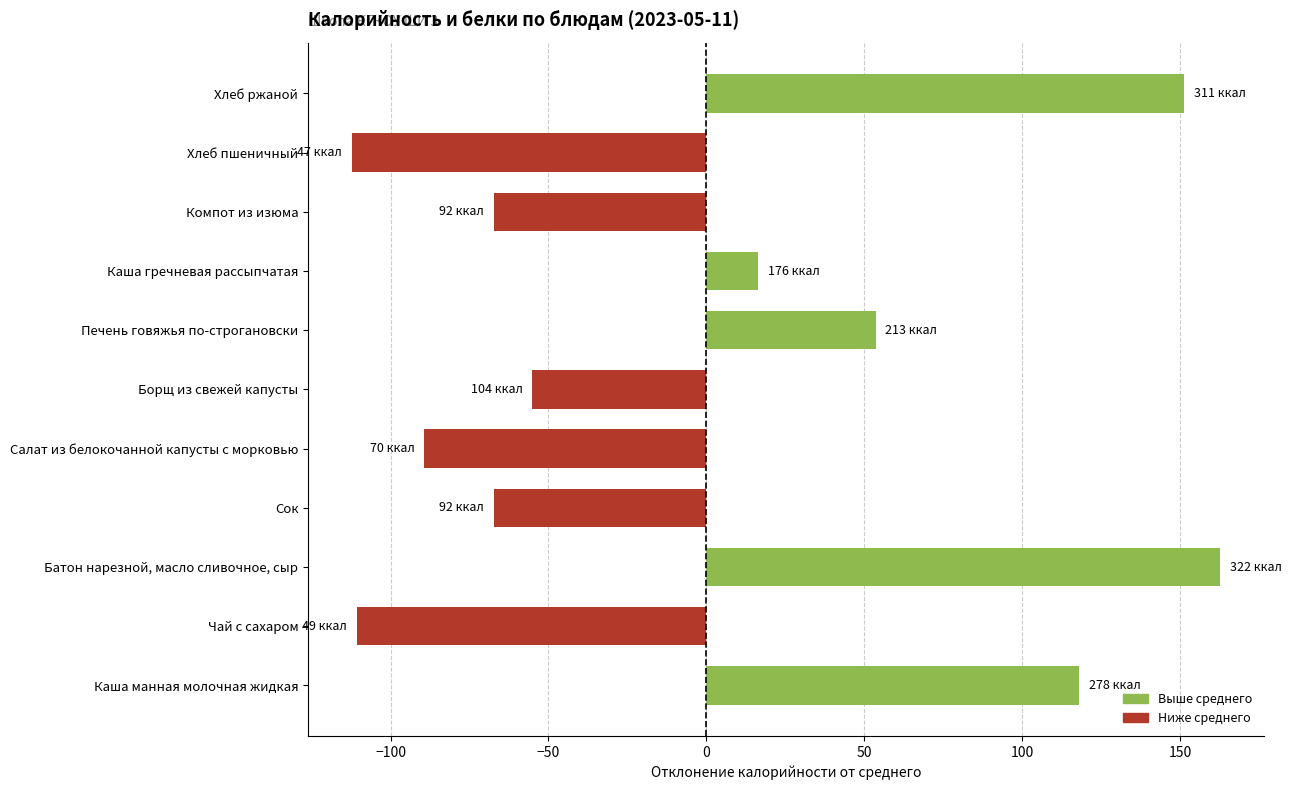

Reading top to bottom, transcribe all the data shown in this chart.

Хлеб ржаной=151.4	Хлеб пшеничный=-112.4	Компот из изюма=-67.4	Каша гречневая рассыпчатая=16.5	Печень говяжья по-строгановски=53.6	Борщ из свежей капусты=-55.2	Салат из белокочанной капусты с морковью=-89.4	Сок=-67.4	Батон нарезной, масло сливочное, сыр=162.8	Чай с сахаром=-110.7	Каша манная молочная жидкая=118.1